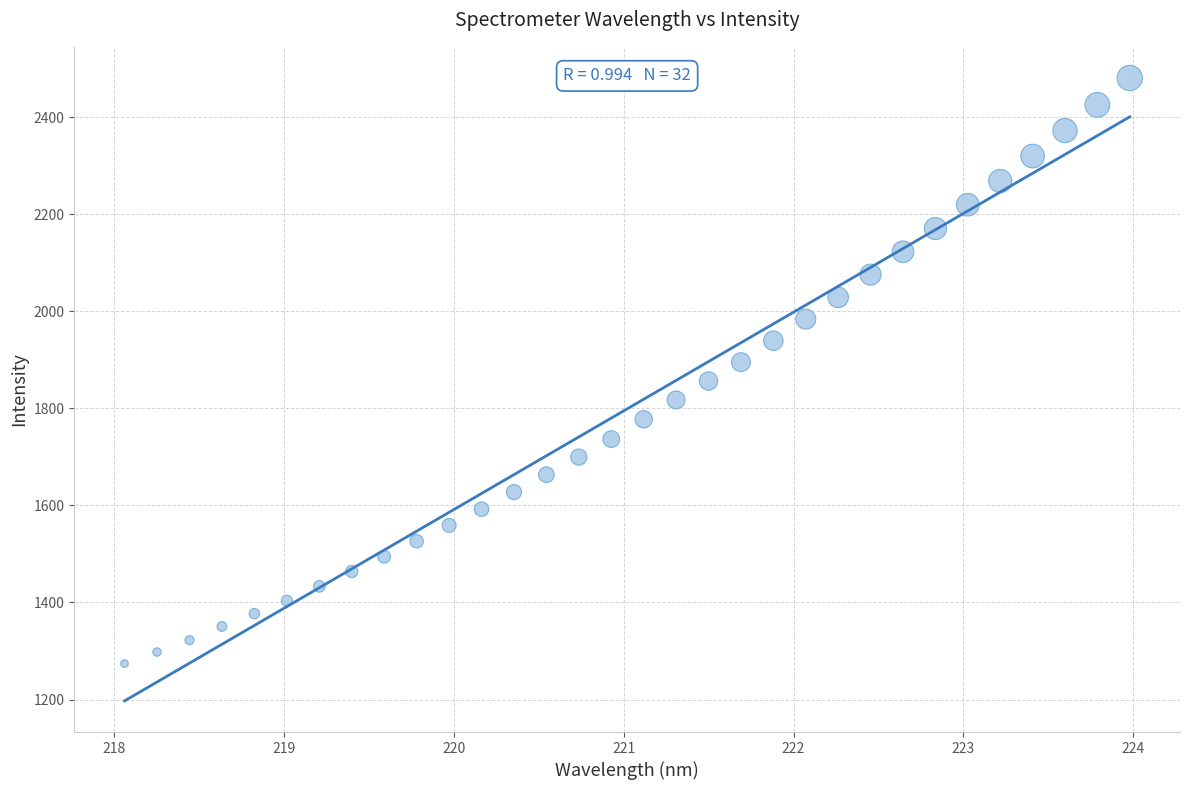

What is the range of X values (max minus min)?

5.9